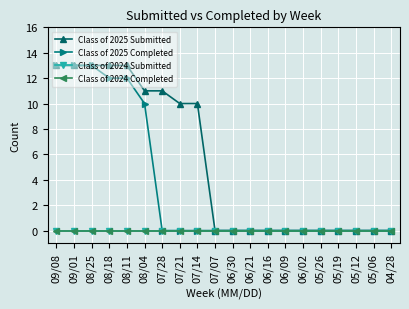

Between 04/28 and 07/28, which is larger?

07/28